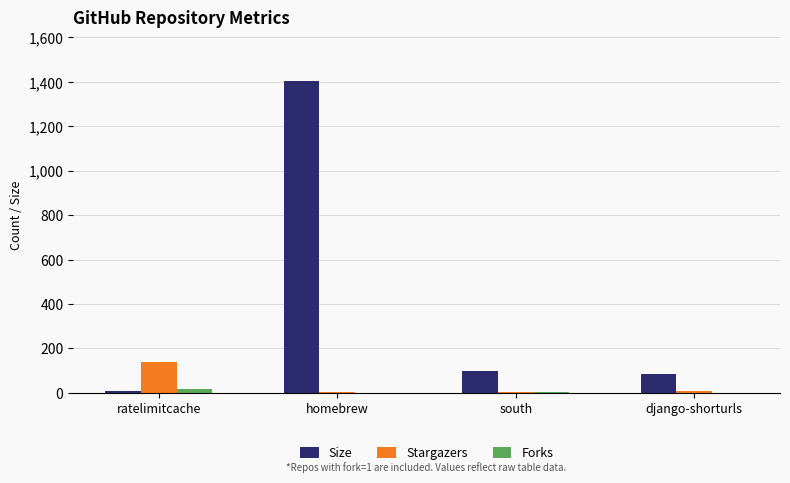

How many categories are shown in the chart?

4